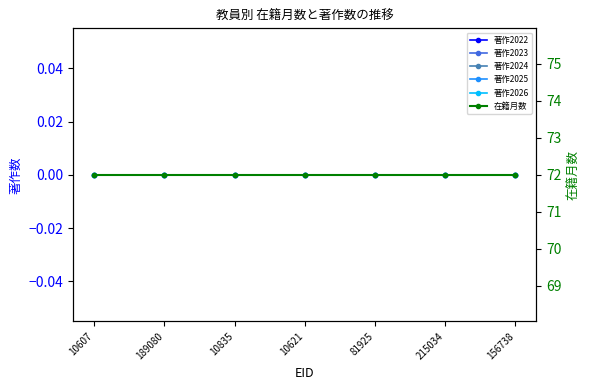

What are all the series names shown in the legend?

著作2022, 著作2023, 著作2024, 著作2025, 著作2026, 在籍月数